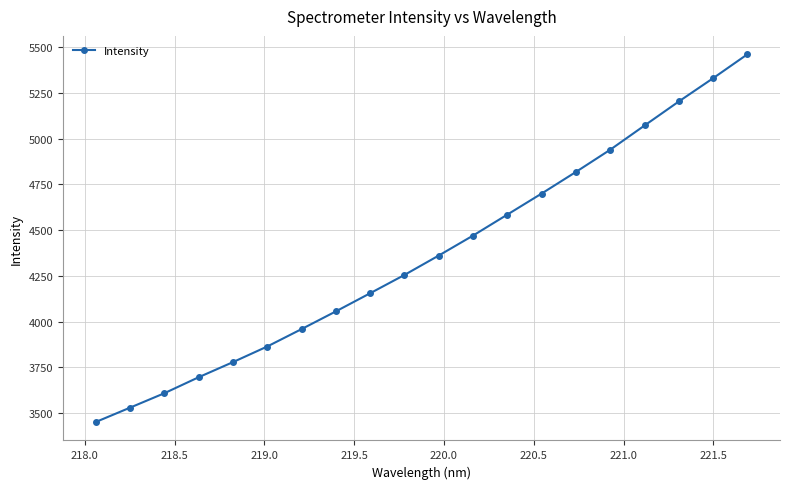

What is the value of the 20th point from the left?

5462.9